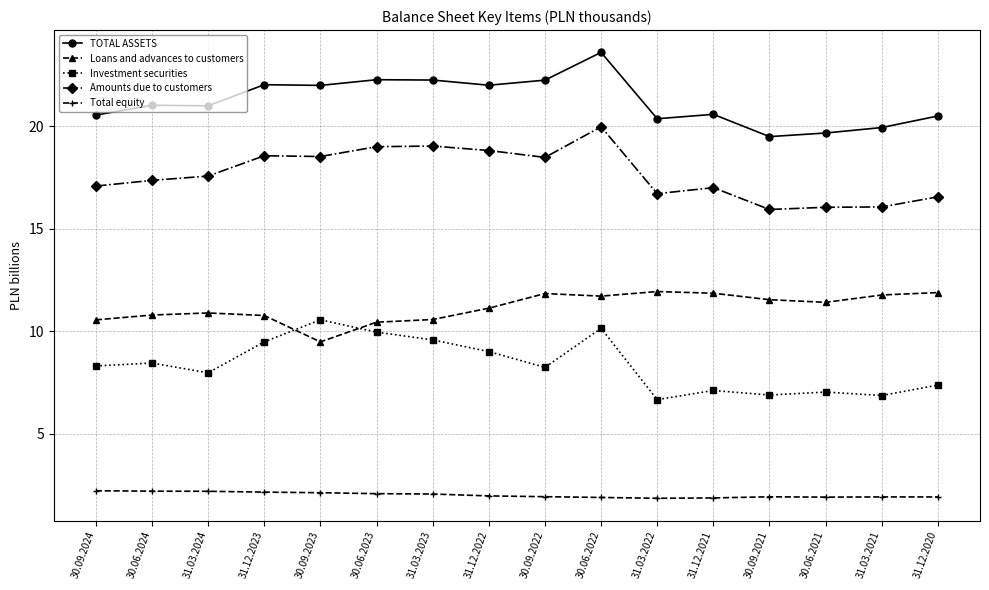

What is the difference between the maximum and minimum values in the Total equity series?

0.4